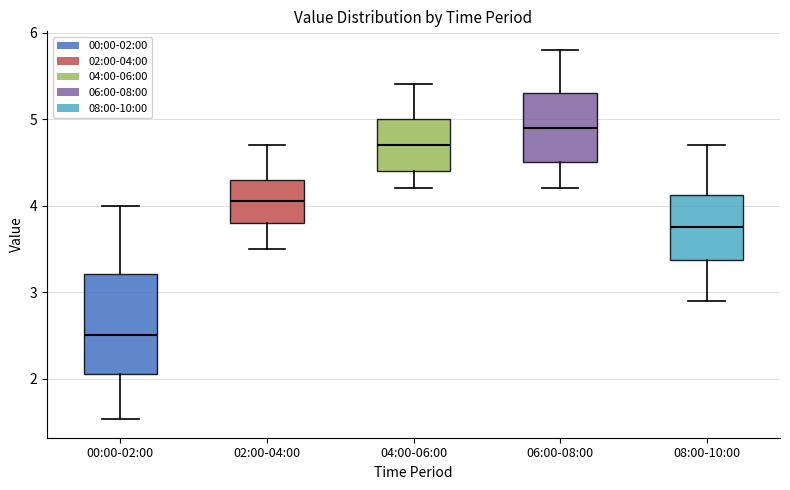

Comparing the boxes themselves (not the whiskers), which one is the tallest?

00:00-02:00